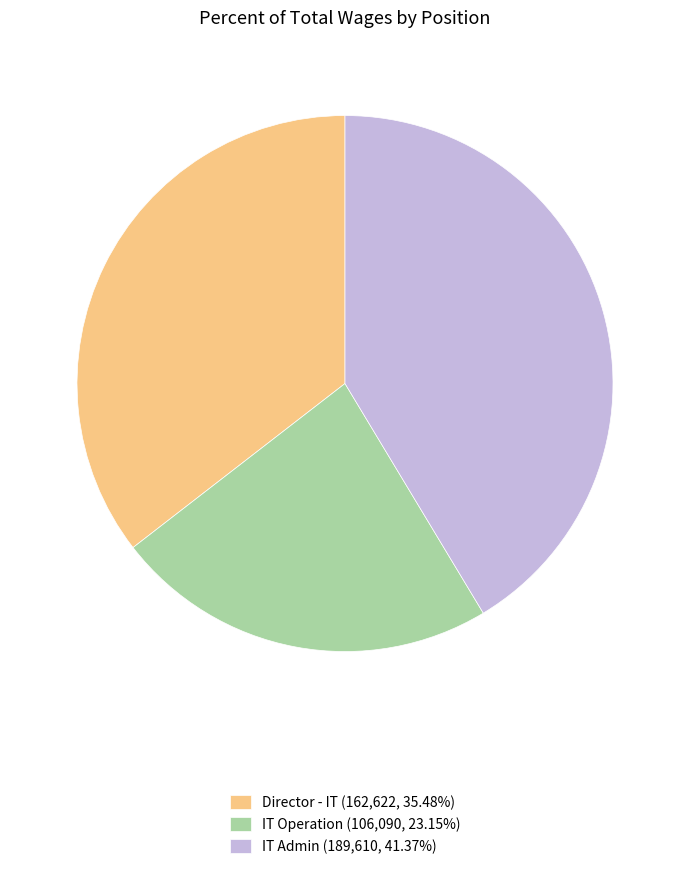

Do Director - IT (162,622, 35.48%) and IT Admin (189,610, 41.37%) together represent more than half of the pie?

Yes